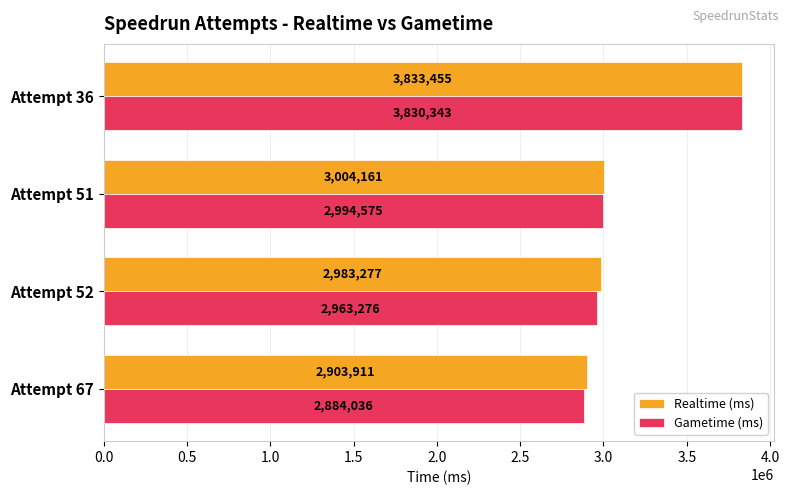

What is the average value of the Gametime (ms) series?

3168058